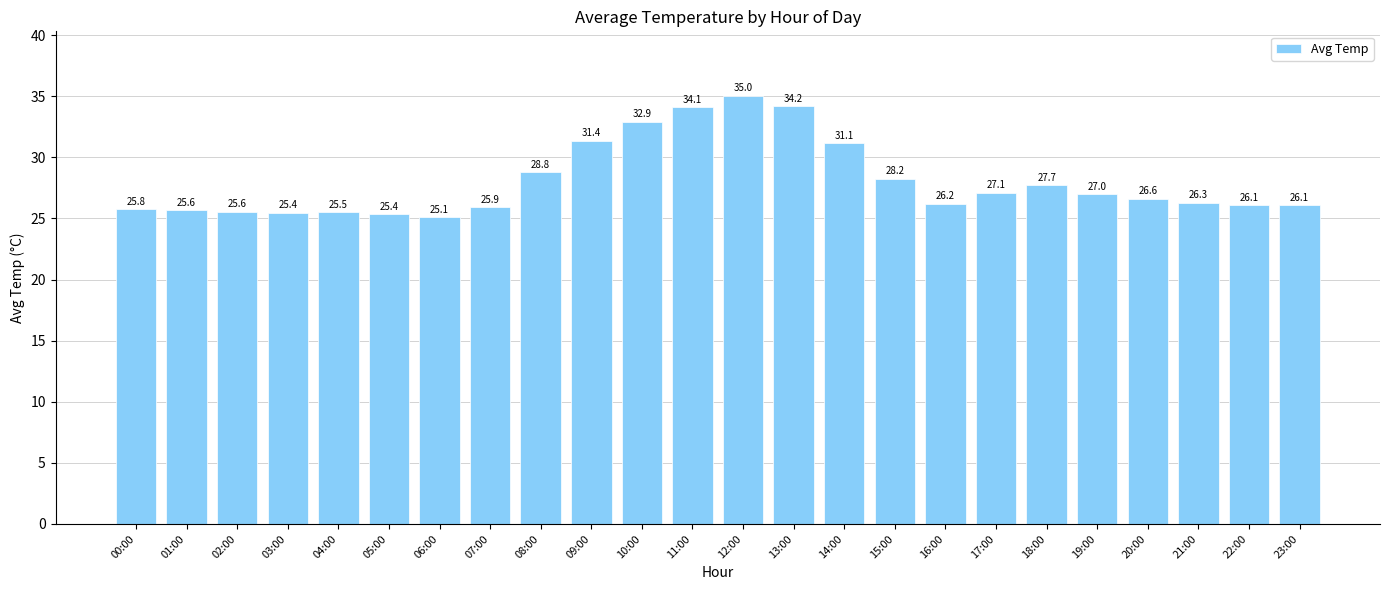

True or false: the data shows 6.5 at 18:00.

False